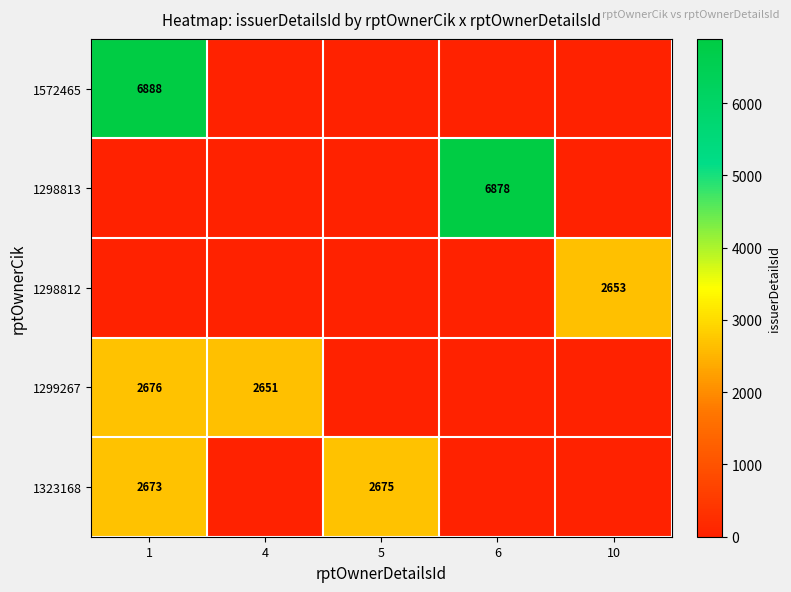

Is it true that 1299267 equals 4070 at 4?

False